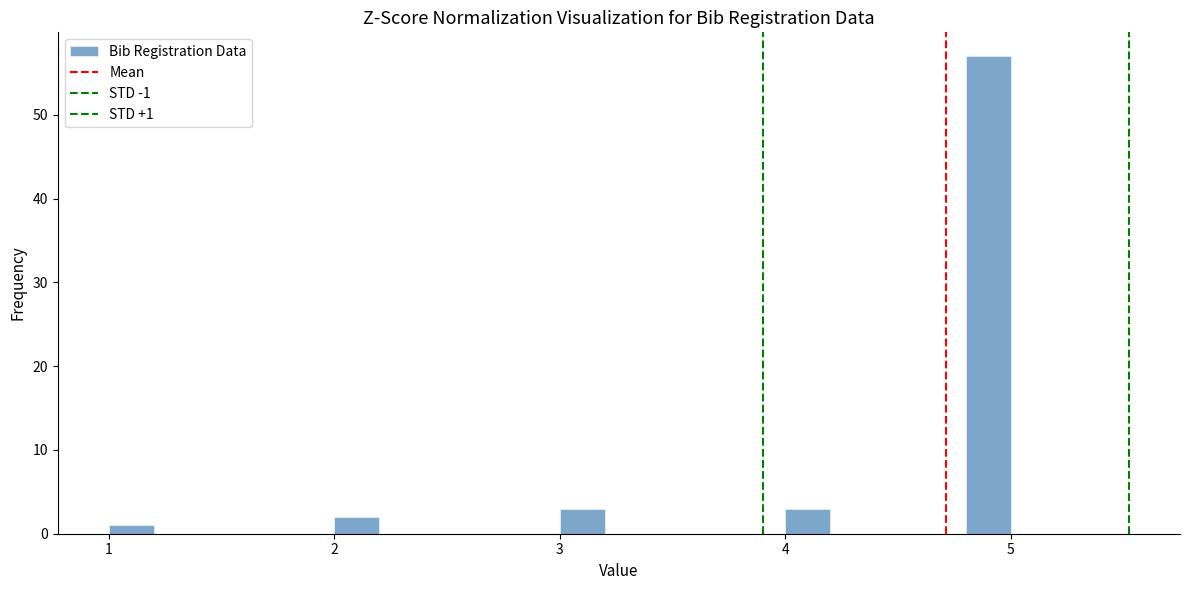

Read against the x-axis, roughly where is the centre of the tallest bar?

4.9